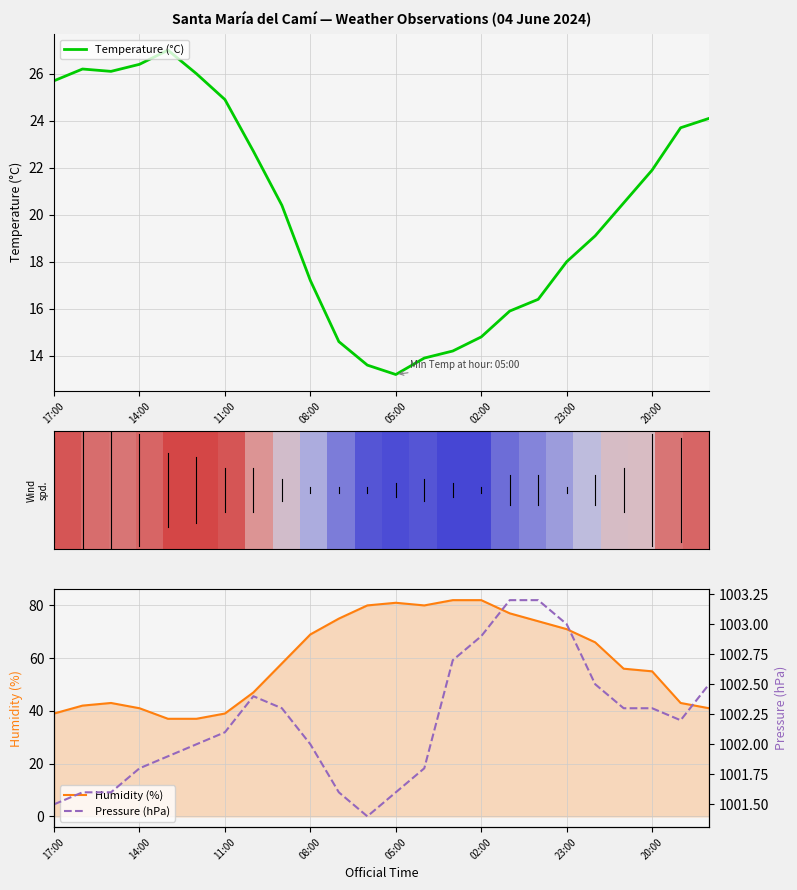

What is the difference between the maximum and minimum values in the Pressure (hPa) series?

1.8